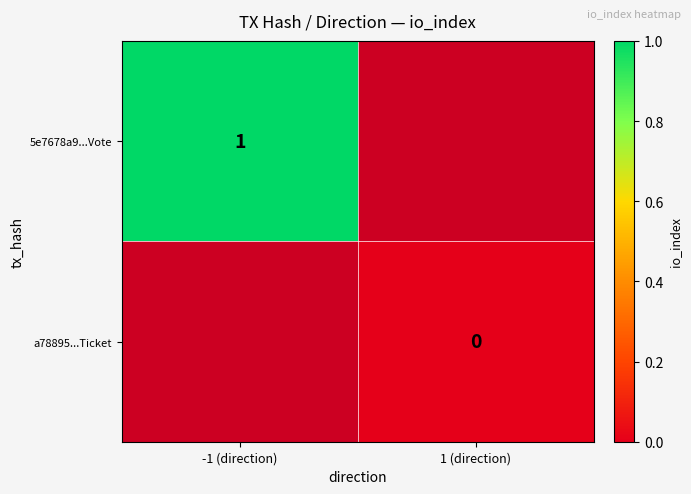

Is it true that 5e7678a9...Vote equals 1 at -1 (direction)?

True